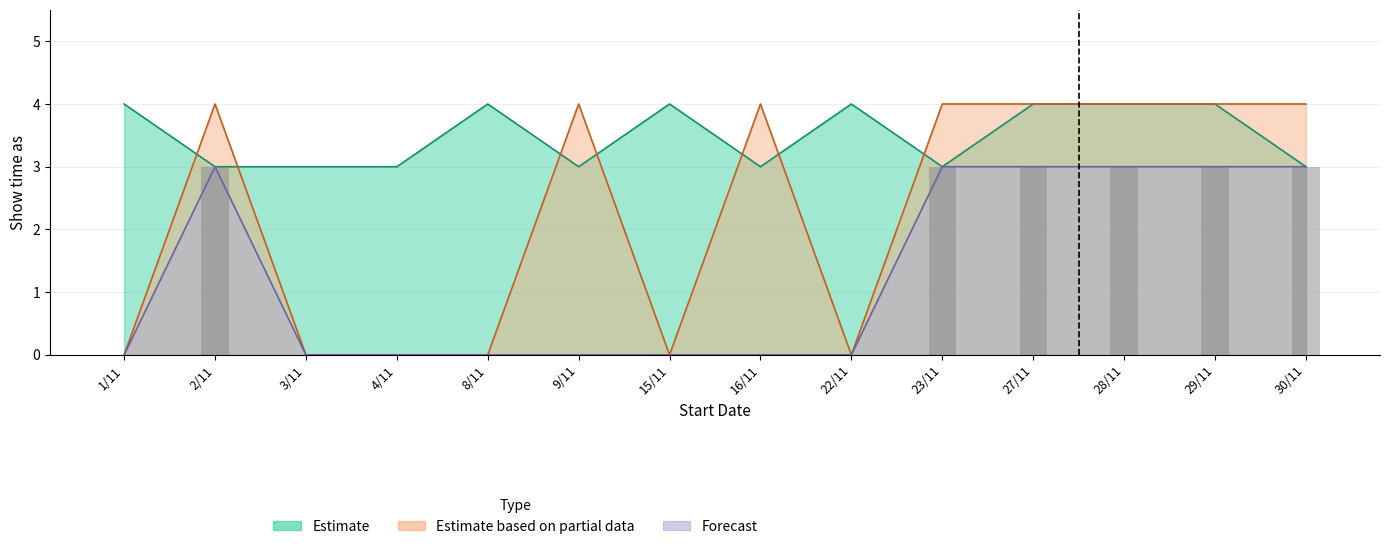

How many data points in Estimate based on partial data are less than 4?

6